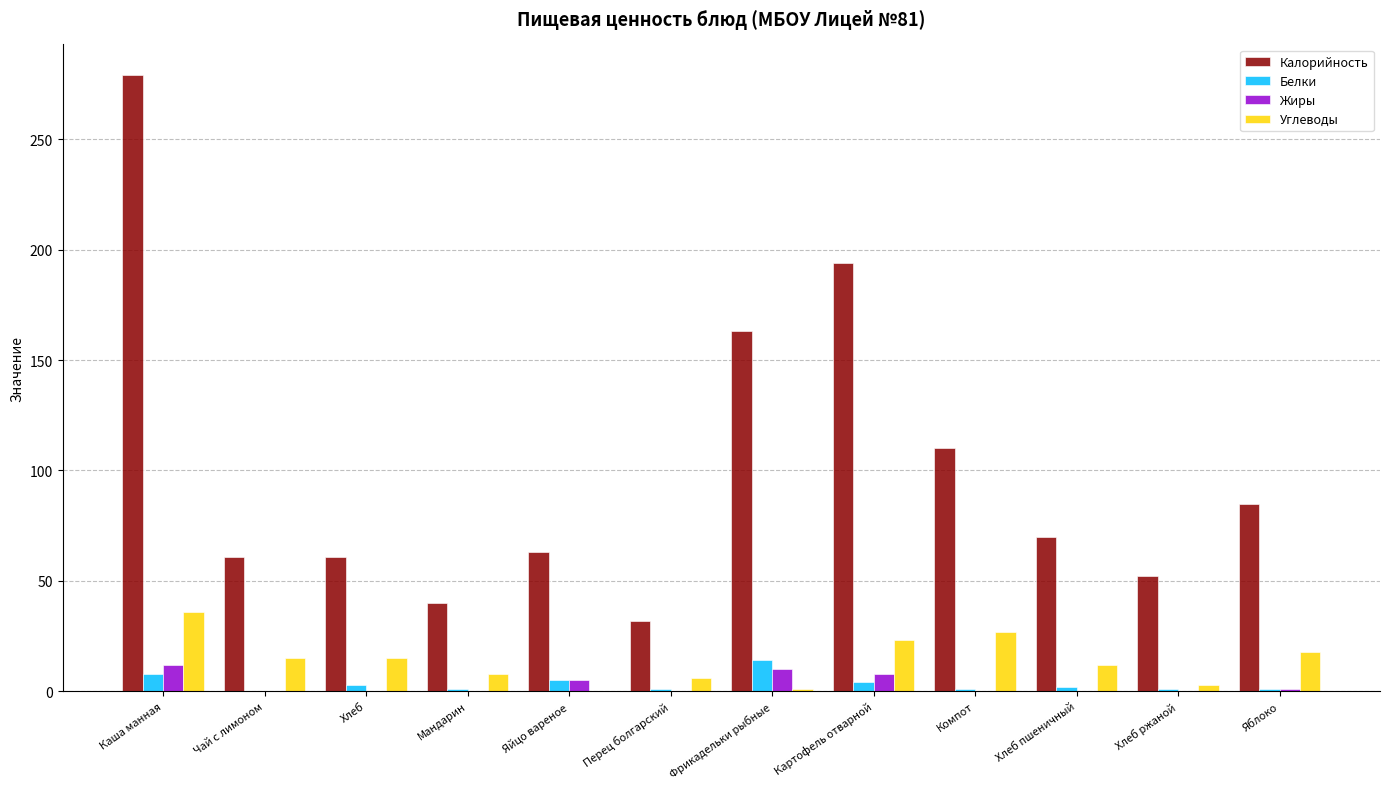

Which series has the largest total across all categories?

Калорийность